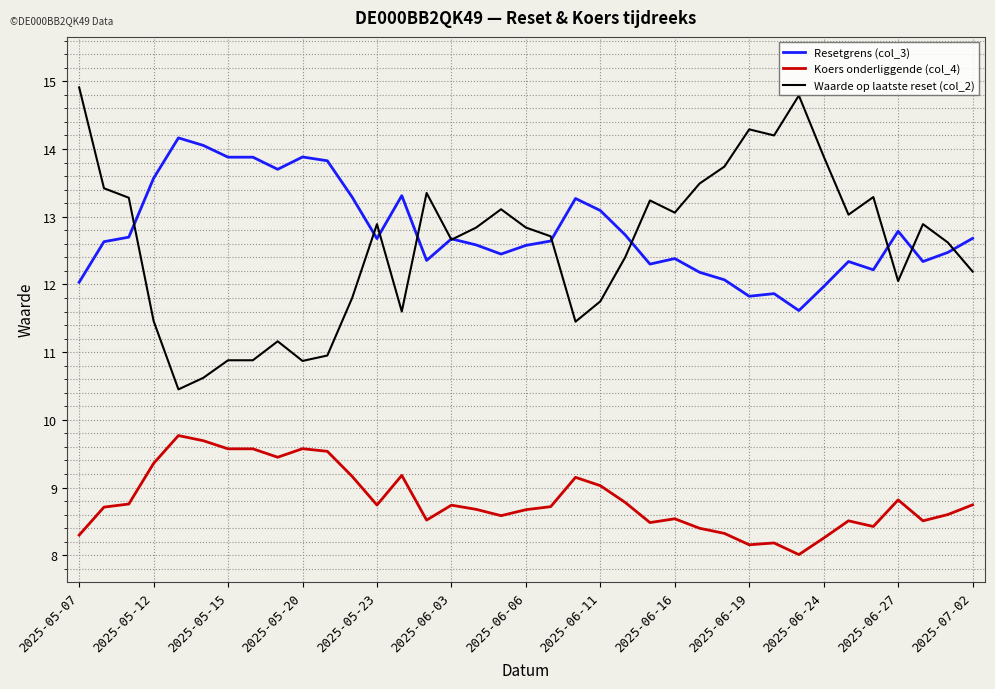

True or false: Koers onderliggende (col_4) and Waarde op laatste reset (col_2) intersect in this chart.

False